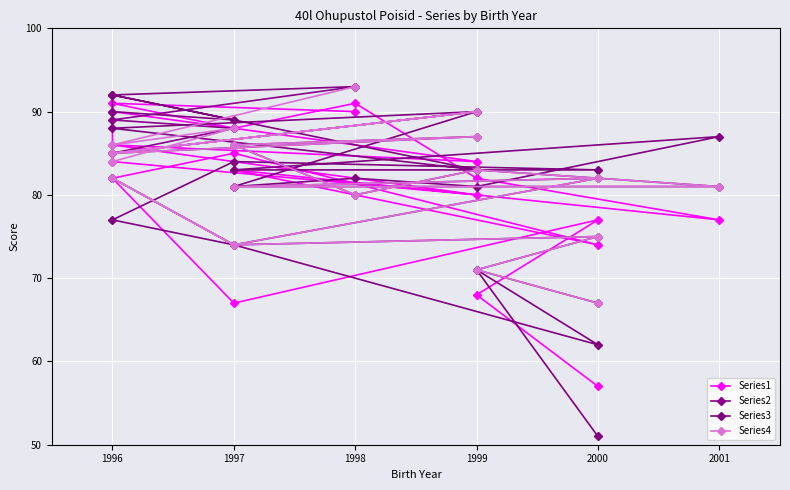

Between 1995 and 9, which series saw the biggest shift?

Series2